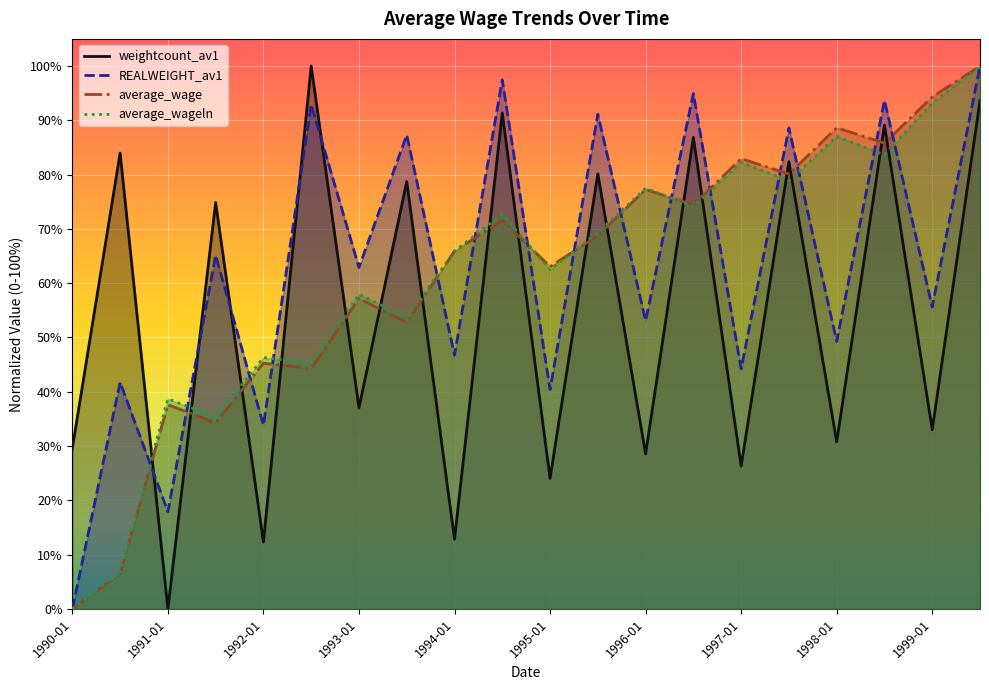

True or false: average_wage and weightcount_av1 intersect in this chart.

True